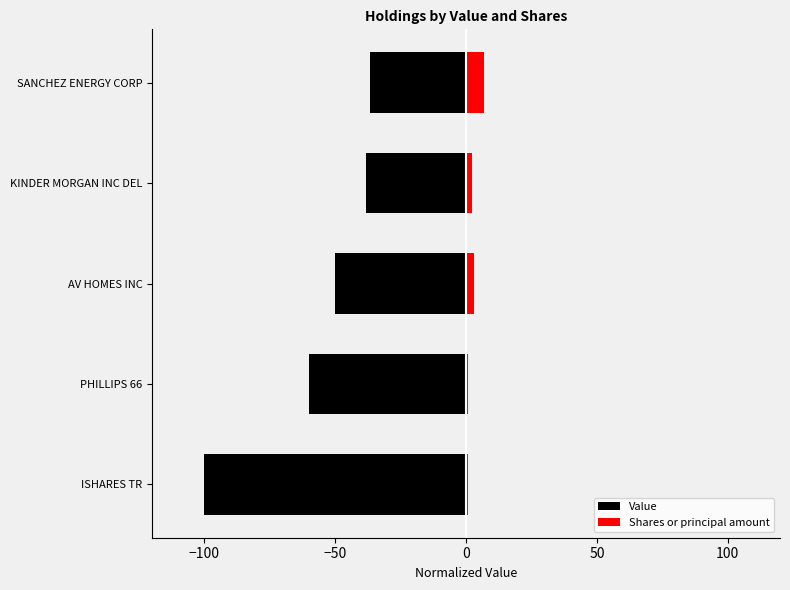

How many series are shown in this chart?

2